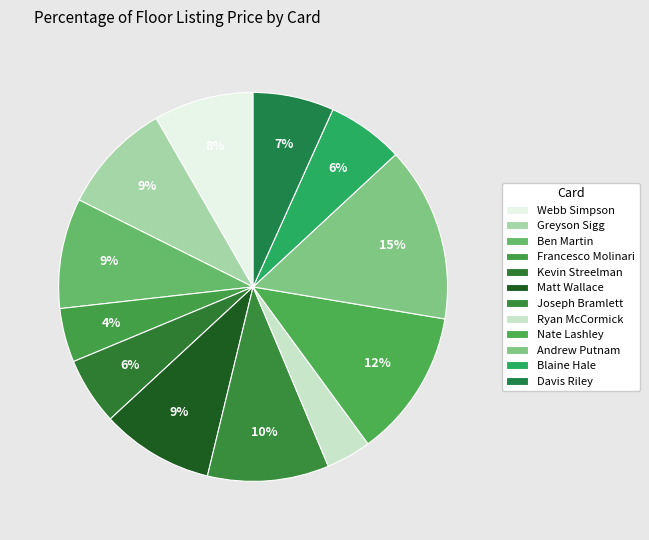

What percentage is the Blaine Hale slice, to the nearest percent?

6%